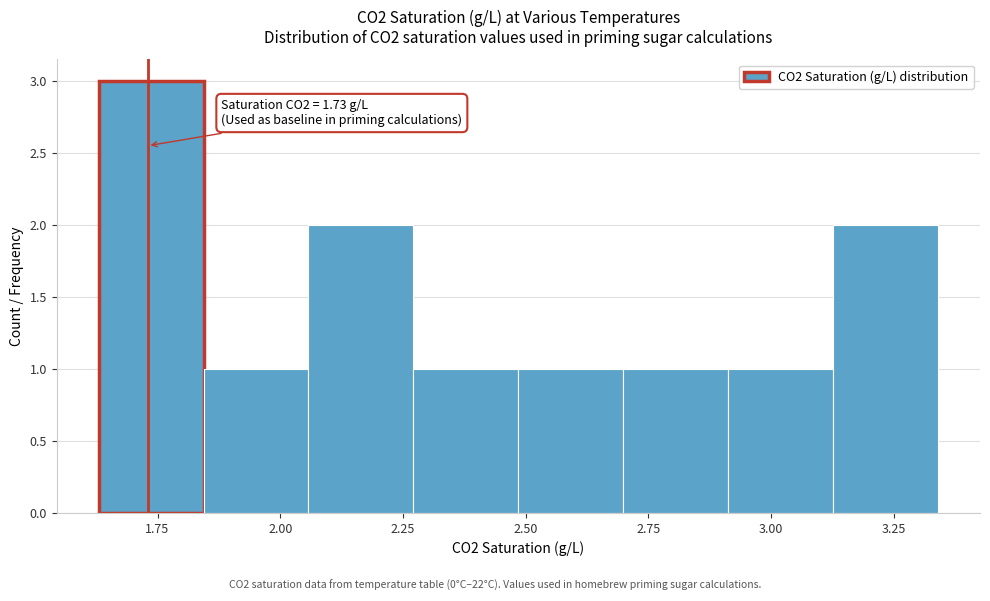

Which range on the x-axis has the tallest bar?

1.65 to 1.85